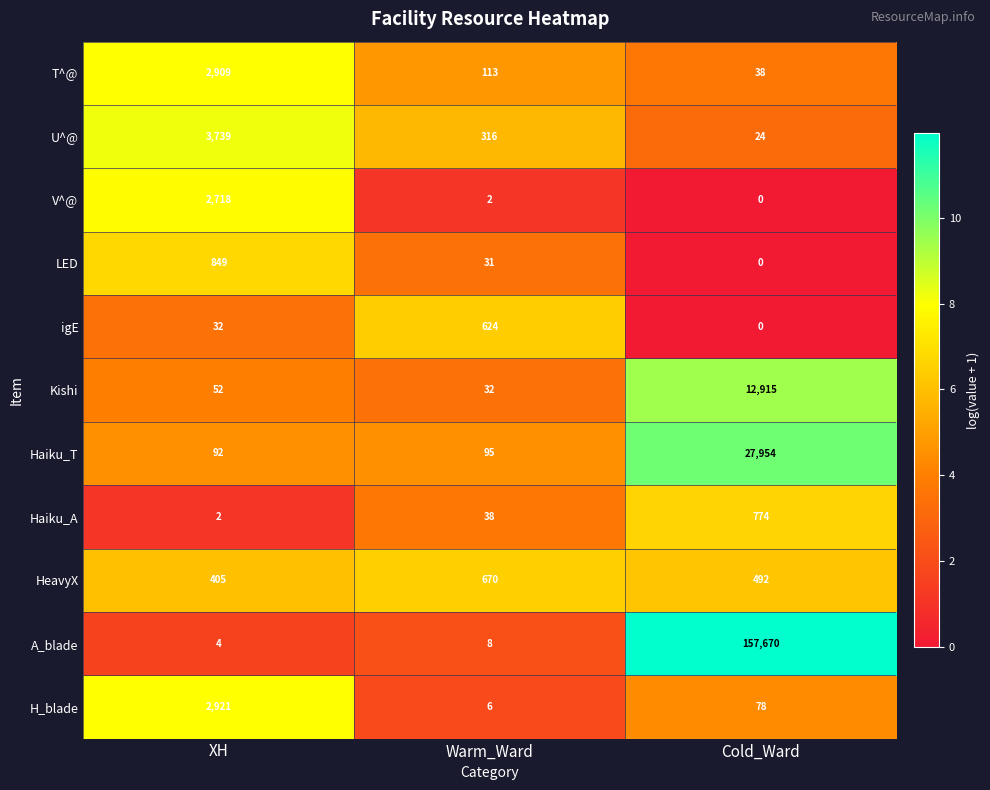

Between XH and Cold_Ward, which series saw the biggest shift?

A_blade